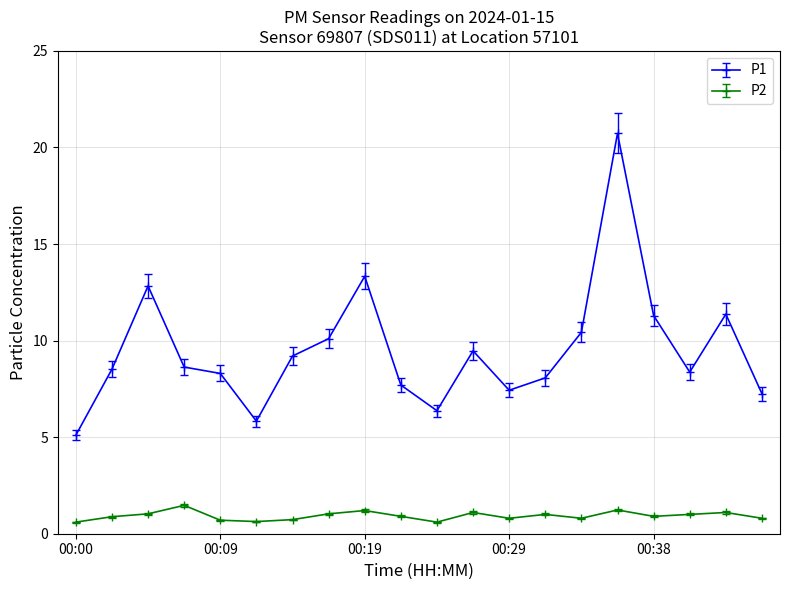

What is the value of the P1 point at the 10th from the left?

7.7